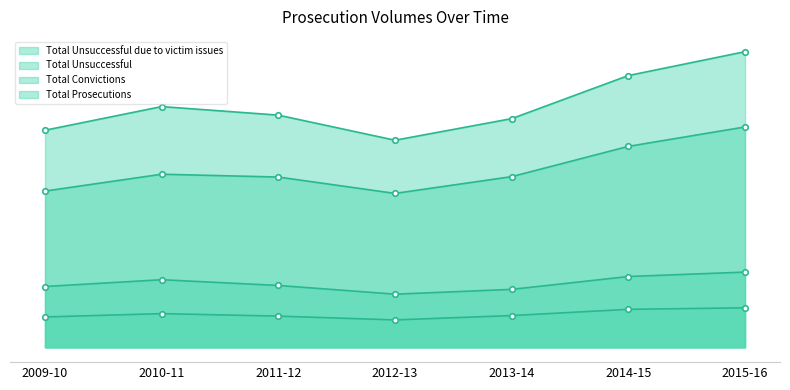

What is the value of the Total Convictions point at the 7th from the left?

75235